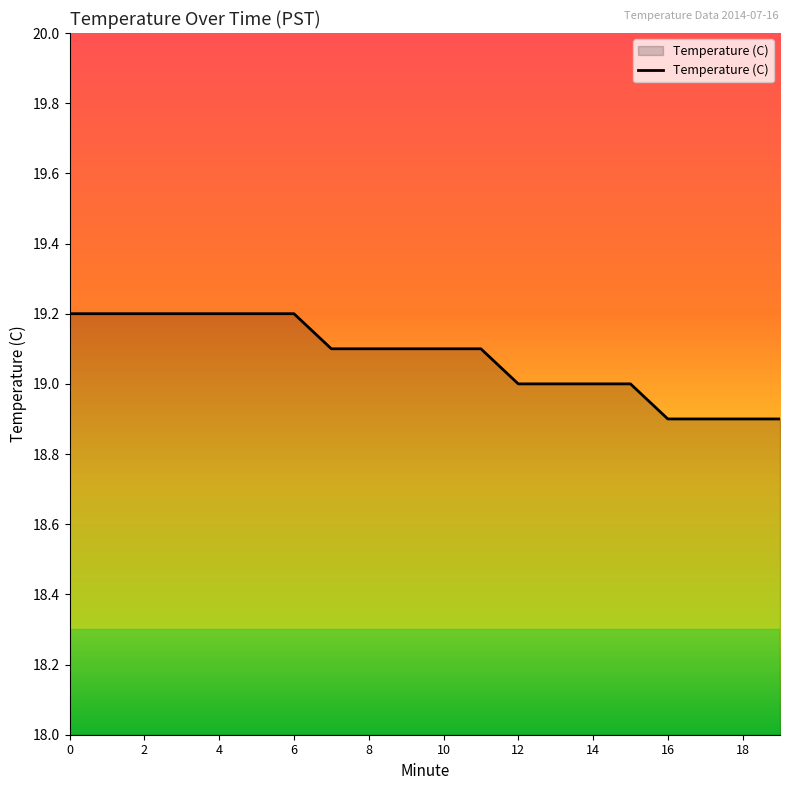

What is the greatest value displayed?

19.2